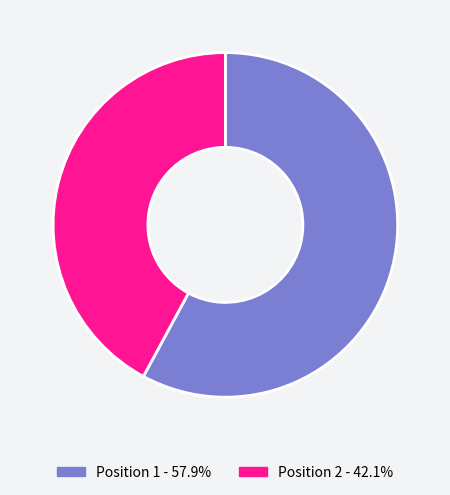

Does any single category account for the majority?

Yes